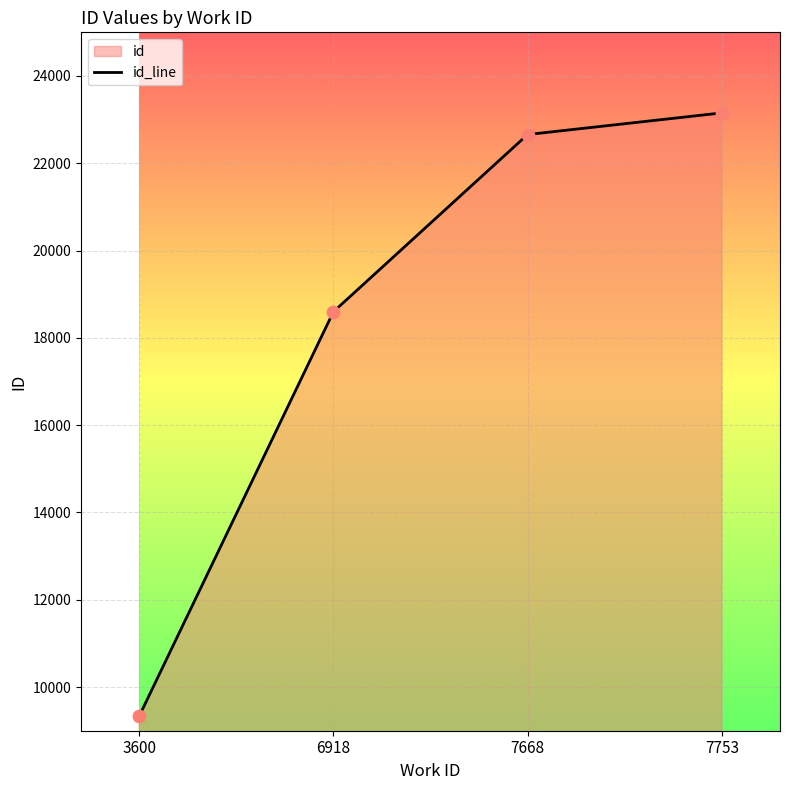

Approximately how many times larger is the value at 7668 compared to 3600?

2.4